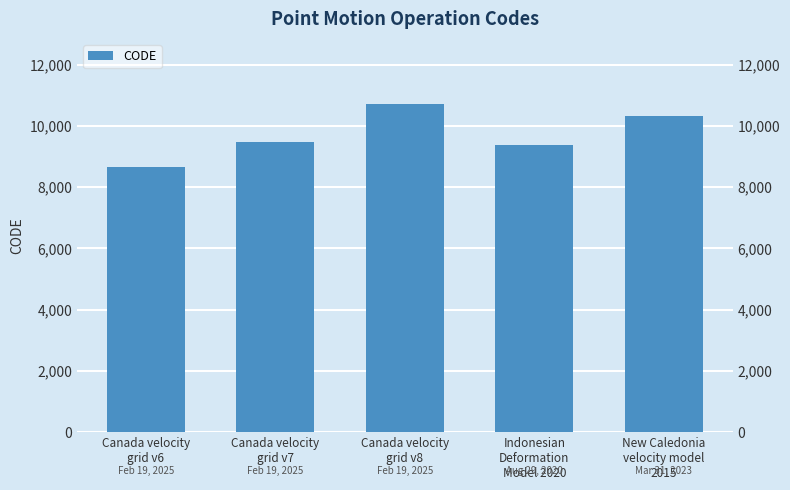

What is the change in value from Canada velocity
grid v8 to Indonesian
Deformation
Model 2020?

-1332